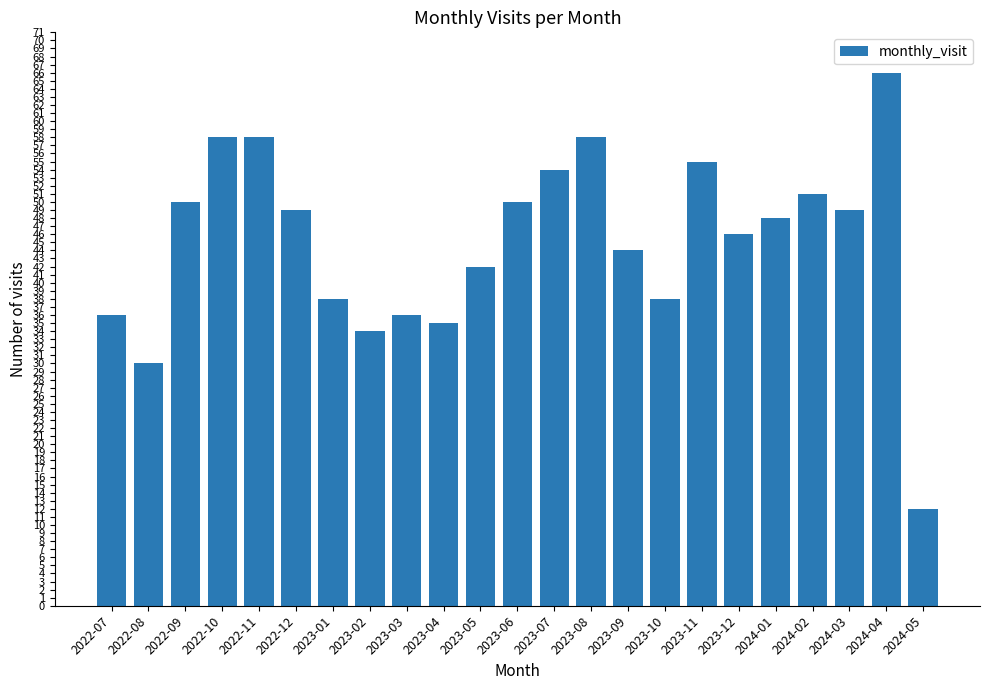

What is the difference between the maximum and second lowest values?

36